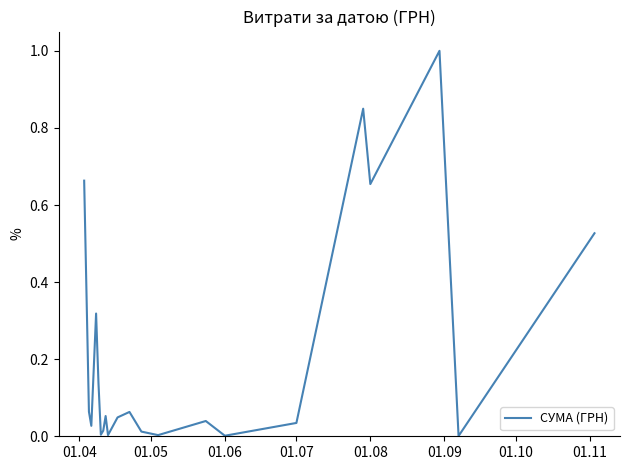

What is the greatest value displayed?

1.0